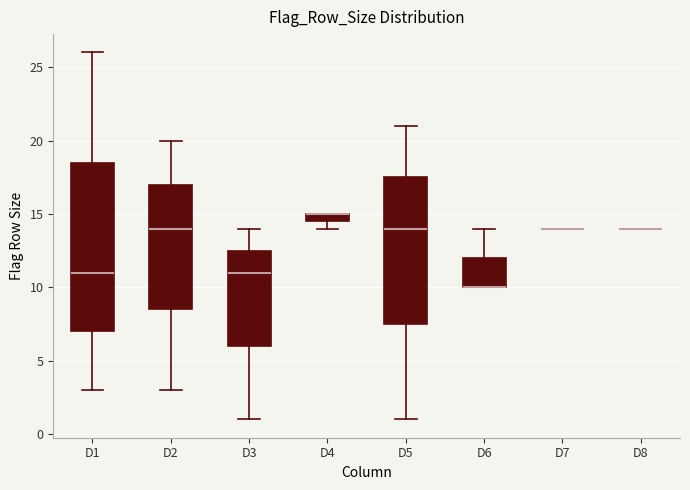

Where does the upper whisker of the box for D6 end on the y-axis? The values are not printed on the chart, so give them approximately, as read against the axis.

14.0